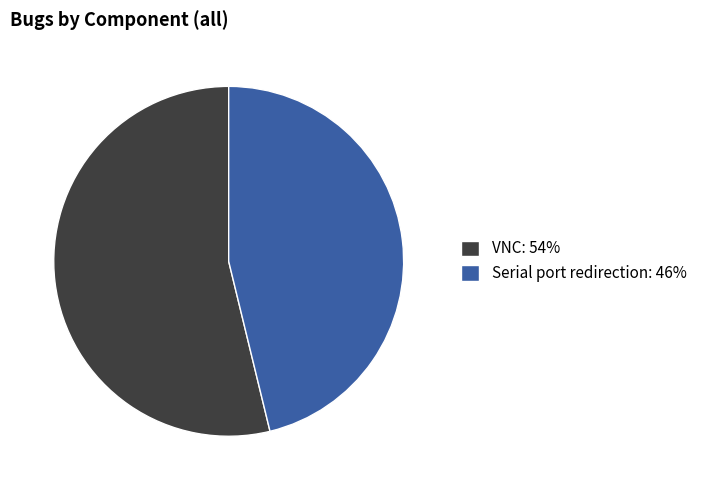

Count the number of slices in the pie.

2